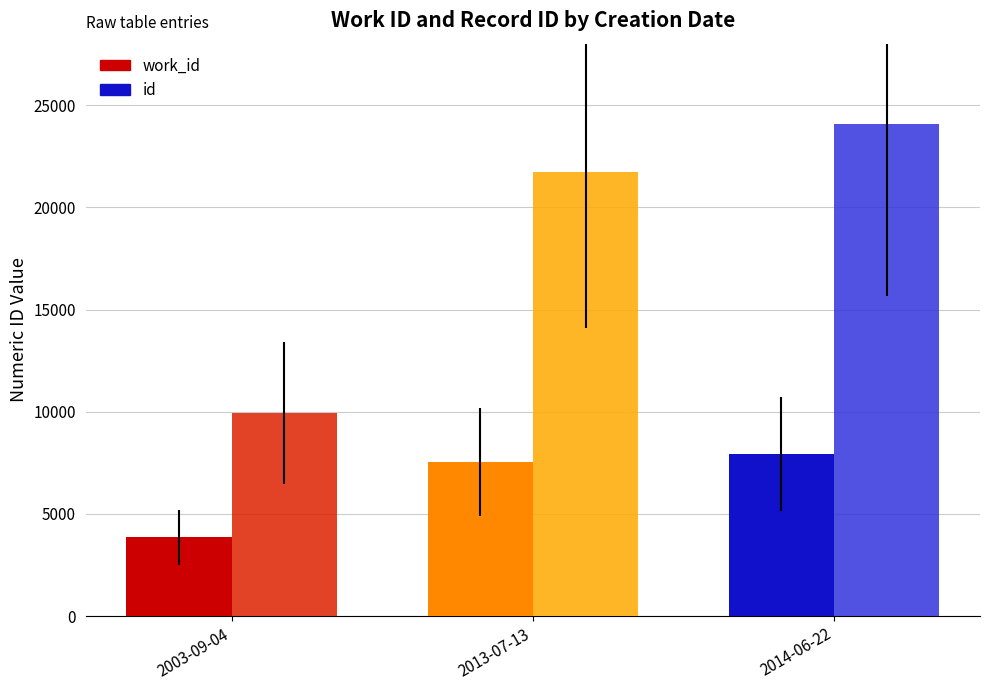

How many series are shown in this chart?

2